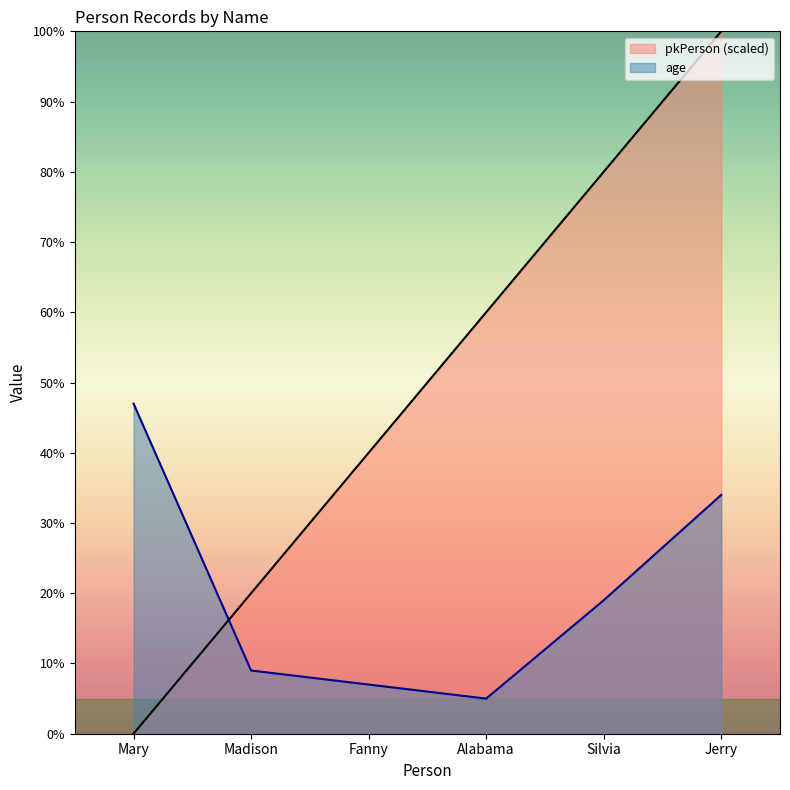

The pkPerson series shows 29 at Madison. True or false?

False